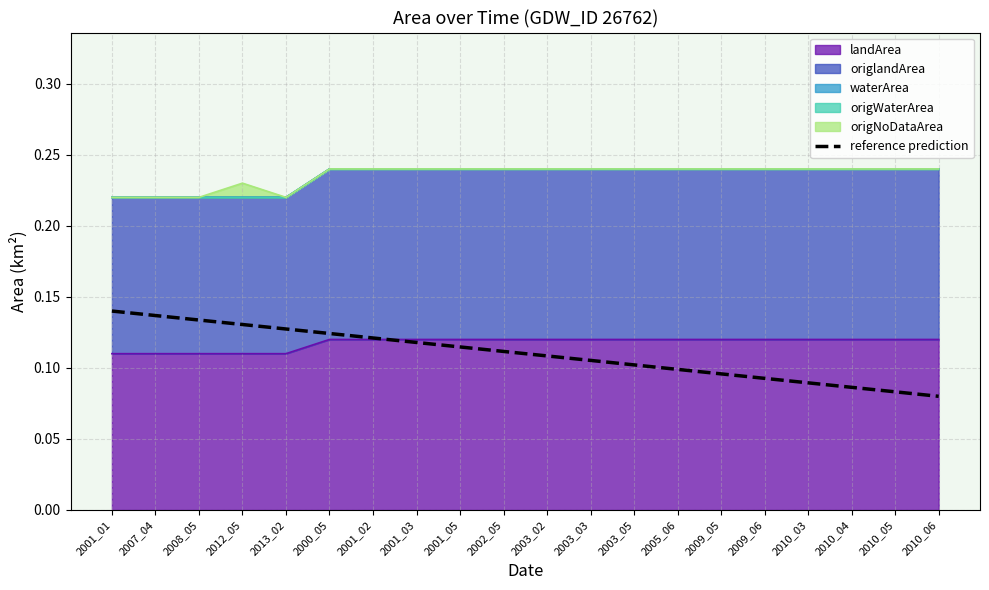

What is the value of the 12th point from the left?

0.1